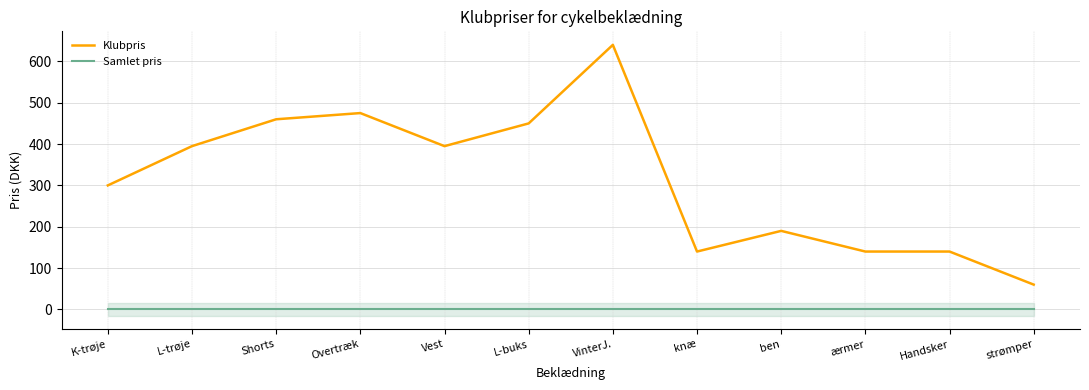

Does the chart have visible grid lines?

Yes